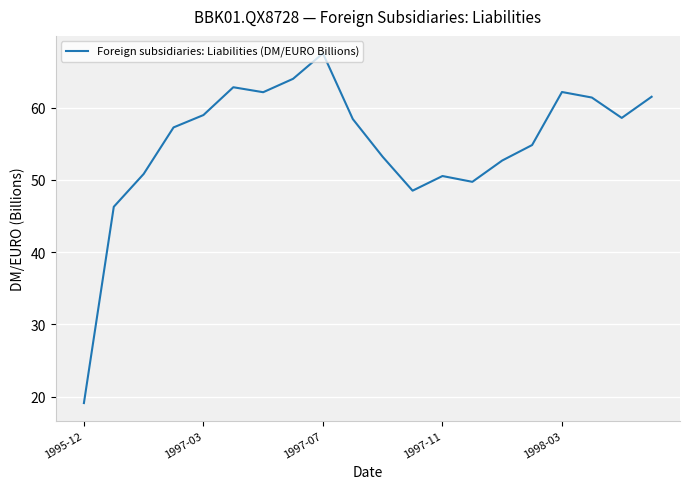

What is the smallest value displayed?

19.1